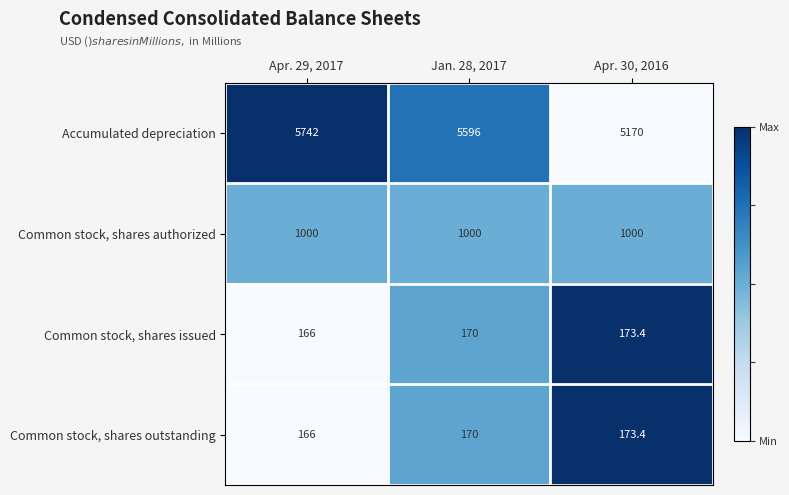

Which series changed the most between Apr. 29, 2017 and Apr. 30, 2016?

Accumulated depreciation